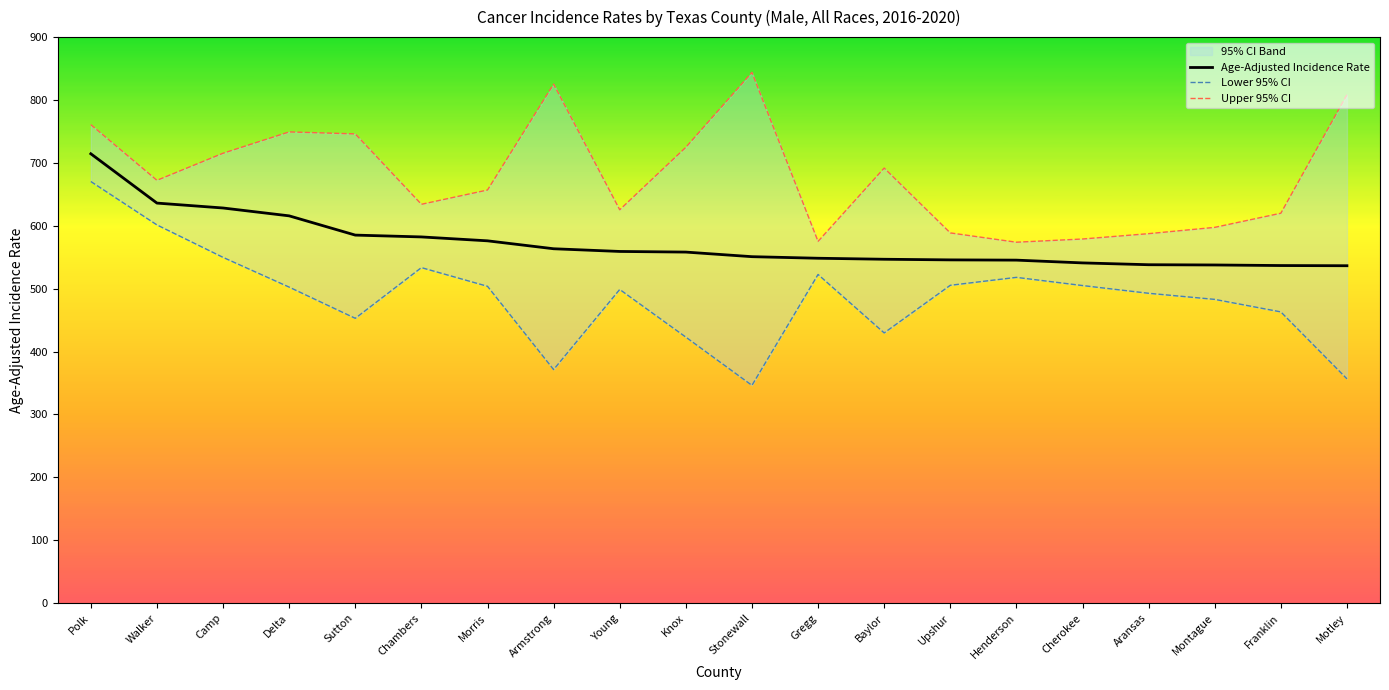

At how many categories does at least one series exceed 577?

18